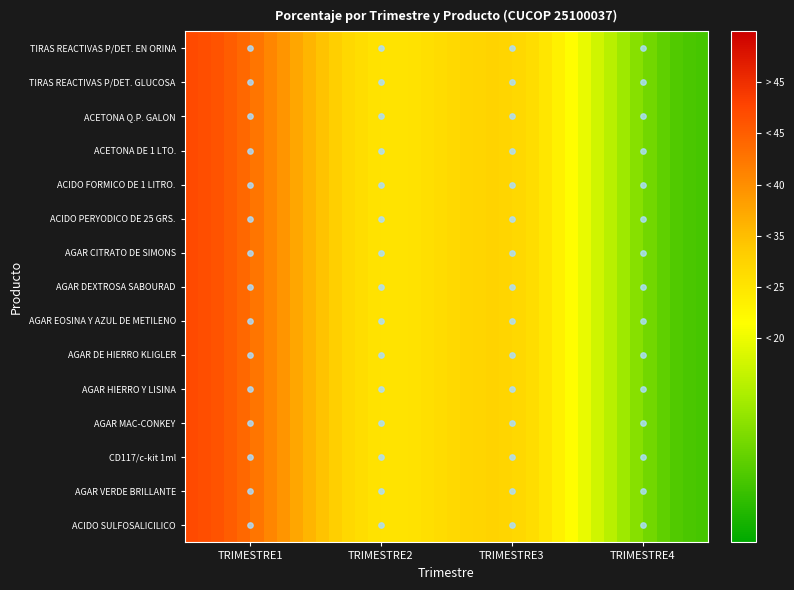

Reading left to right, extract all data points from this chart.

PORCENTAJE TRIMESTRE1: 0=42	1=42	2=42	3=42	4=42	5=42	6=42	7=42	8=42	9=42	10=42	11=42	12=42	13=42	14=42
PORCENTAJE TRIMESTRE2: 0=26	1=26	2=26	3=26	4=26	5=26	6=26	7=26	8=26	9=26	10=26	11=26	12=26	13=26	14=26
PORCENTAJE TRIMESTRE3: 0=26	1=26	2=26	3=26	4=26	5=26	6=26	7=26	8=26	9=26	10=26	11=26	12=26	13=26	14=26
PORCENTAJE TRIMESTRE4: 0=6	1=6	2=6	3=6	4=6	5=6	6=6	7=6	8=6	9=6	10=6	11=6	12=6	13=6	14=6